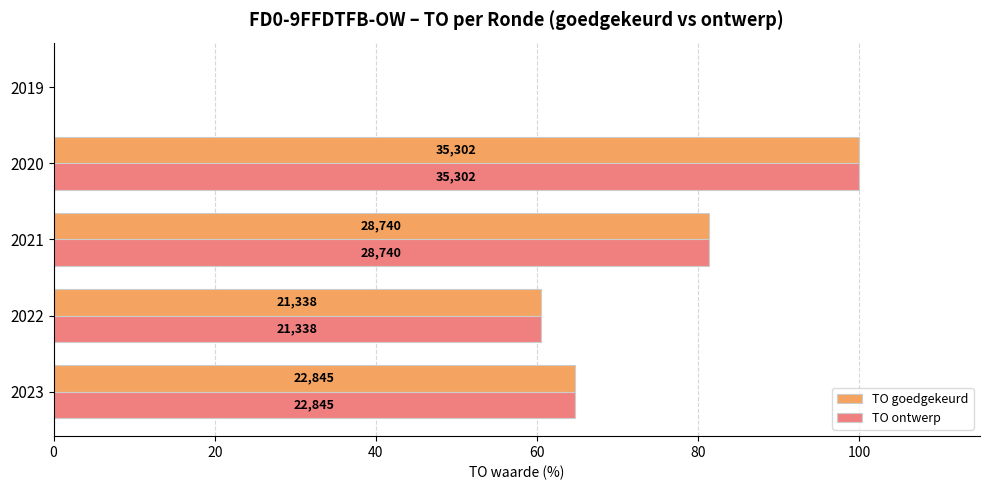

What are all the series names shown in the legend?

TO goedgekeurd, TO ontwerp